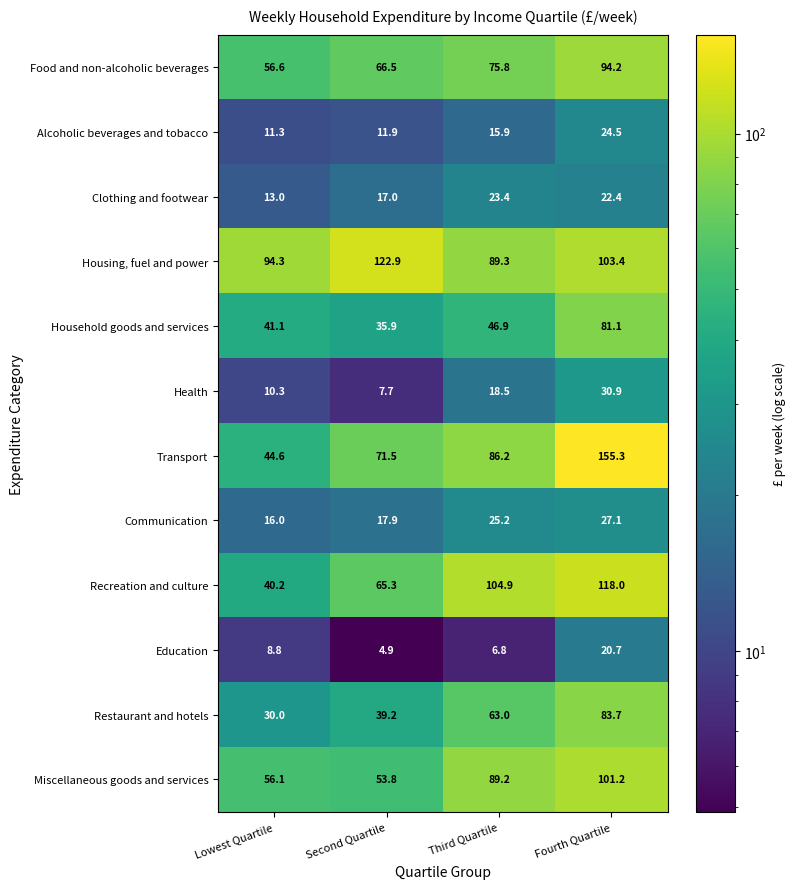

True or false: Food and non-alcoholic beverages has a value of 52.0 at Third Quartile.

False